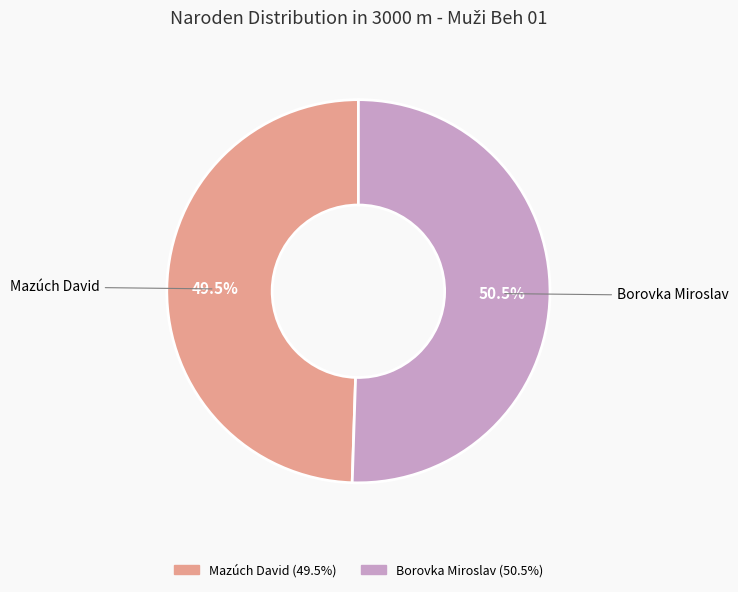

Is there a majority slice in this chart?

Yes